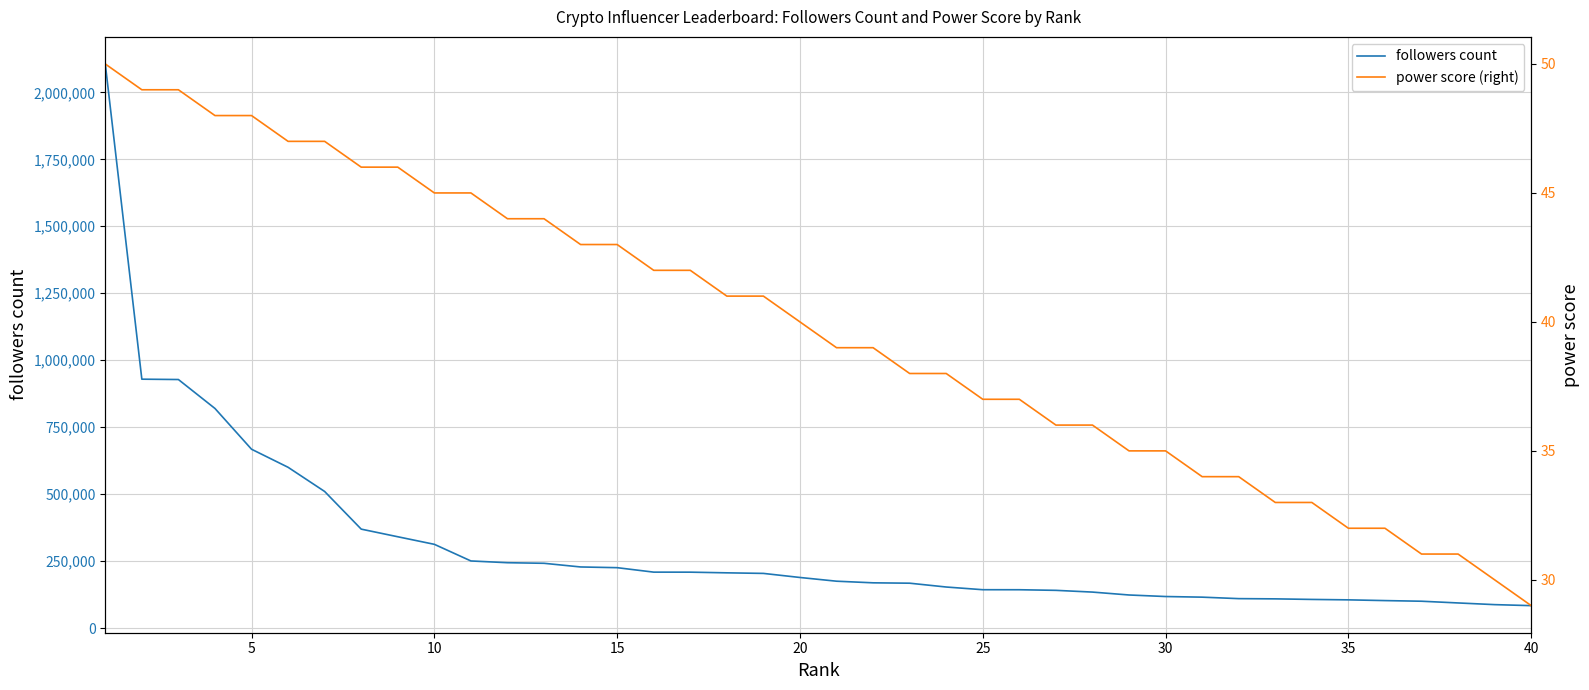

Does the chart have visible grid lines?

Yes